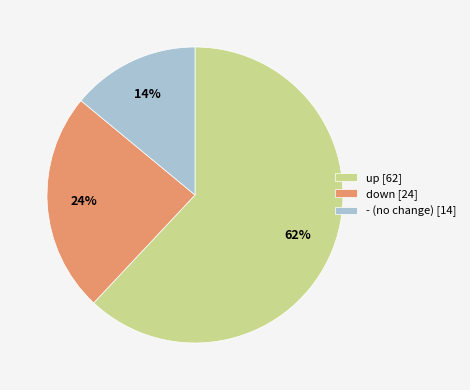

Is there a majority slice in this chart?

Yes